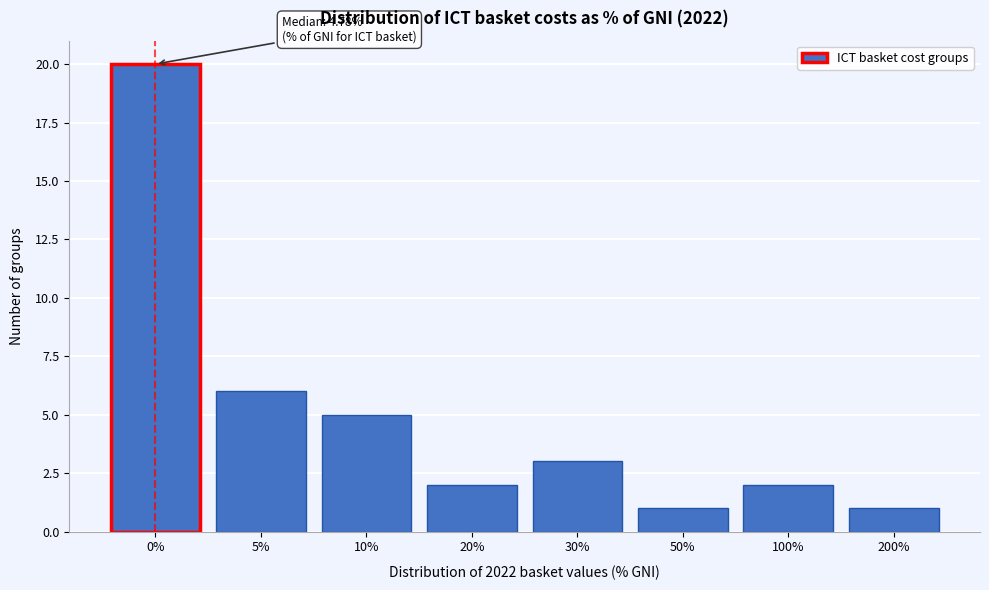

Reading left to right, list all the values displayed in this chart.

20	6	5	2	3	1	2	1